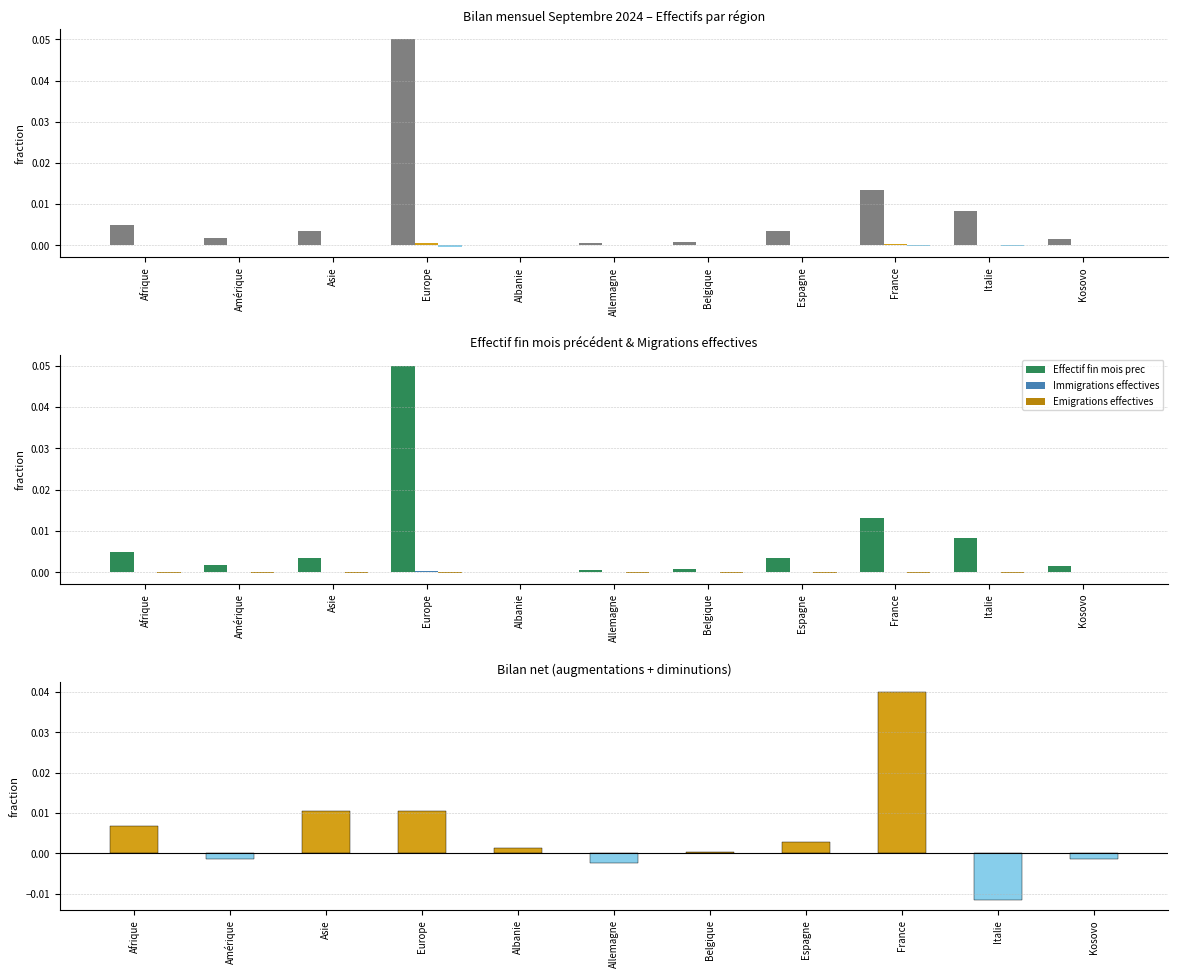

How many groups of bars are there?

11